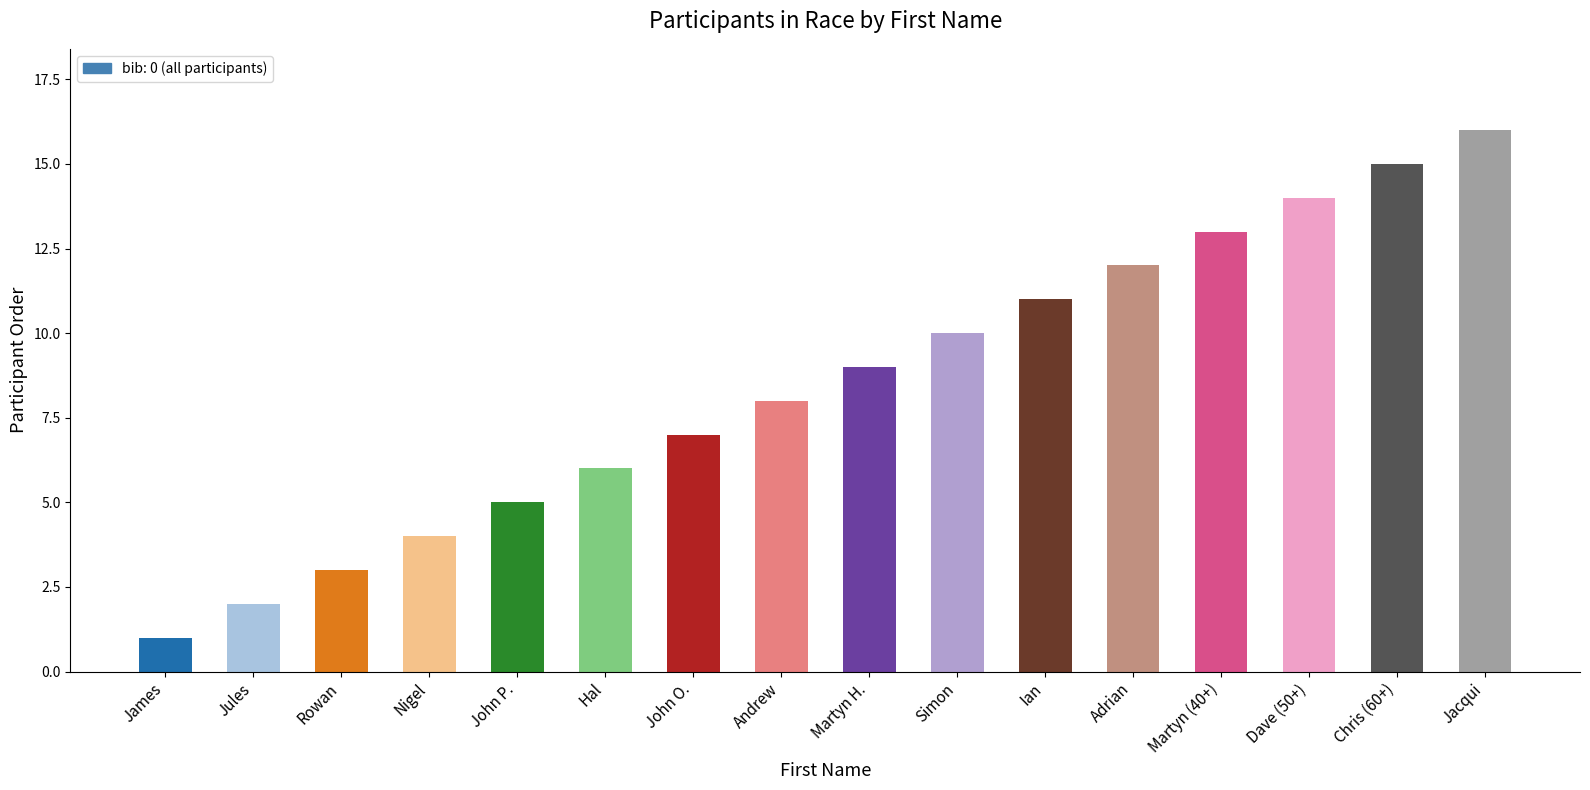

List the labels in order of value, largest first.

Jacqui, Chris (60+), Dave (50+), Martyn (40+), Adrian, Ian, Simon, Martyn H., Andrew, John O., Hal, John P., Nigel, Rowan, Jules, James